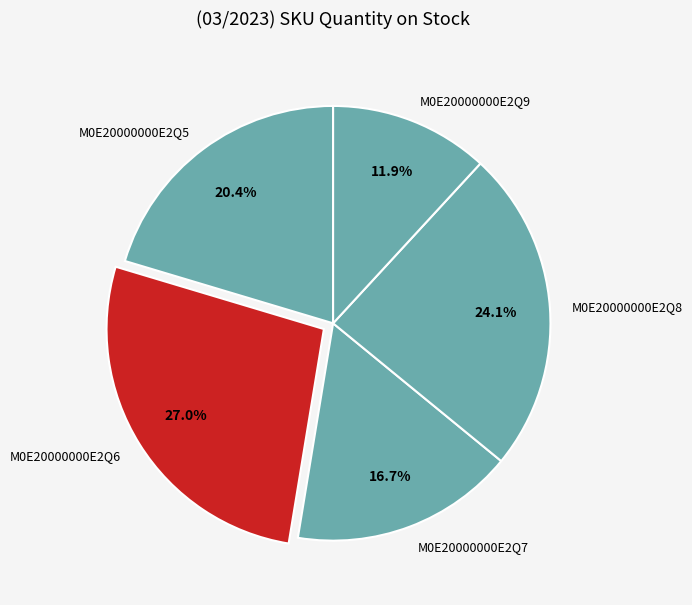

Between M0E20000000E2Q6 and M0E20000000E2Q8, which is larger?

M0E20000000E2Q6